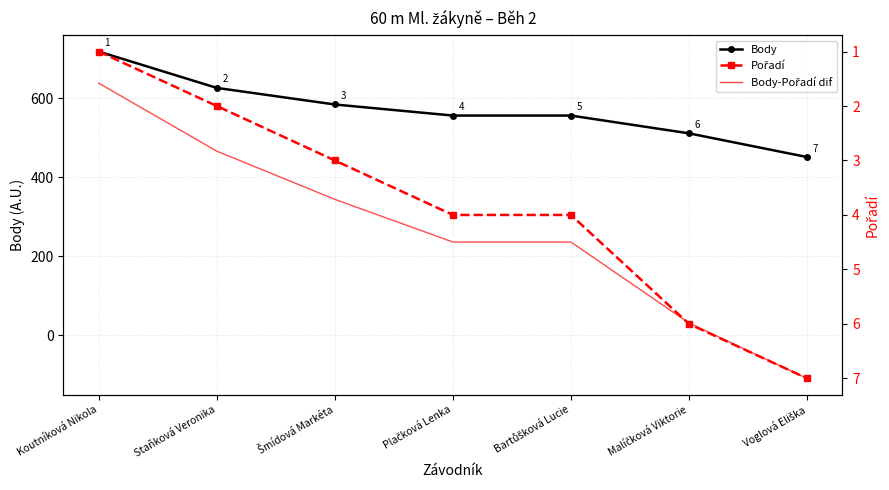

List the series in order of their overall mean, highest first.

Body, Body-Pořadí dif, Pořadí